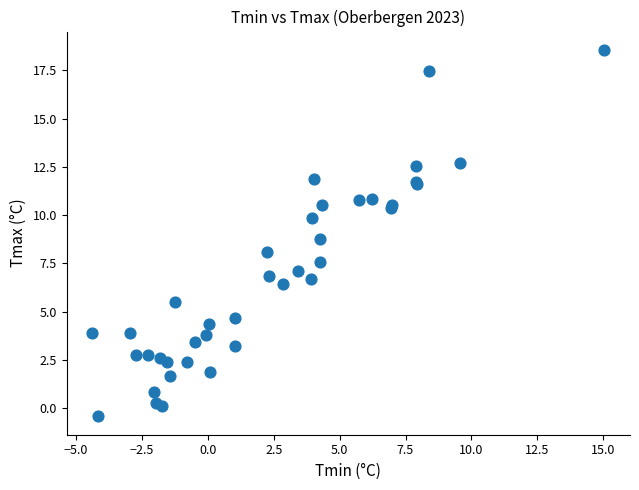

What Y value in the scatter plot is closest to 9?

8.7